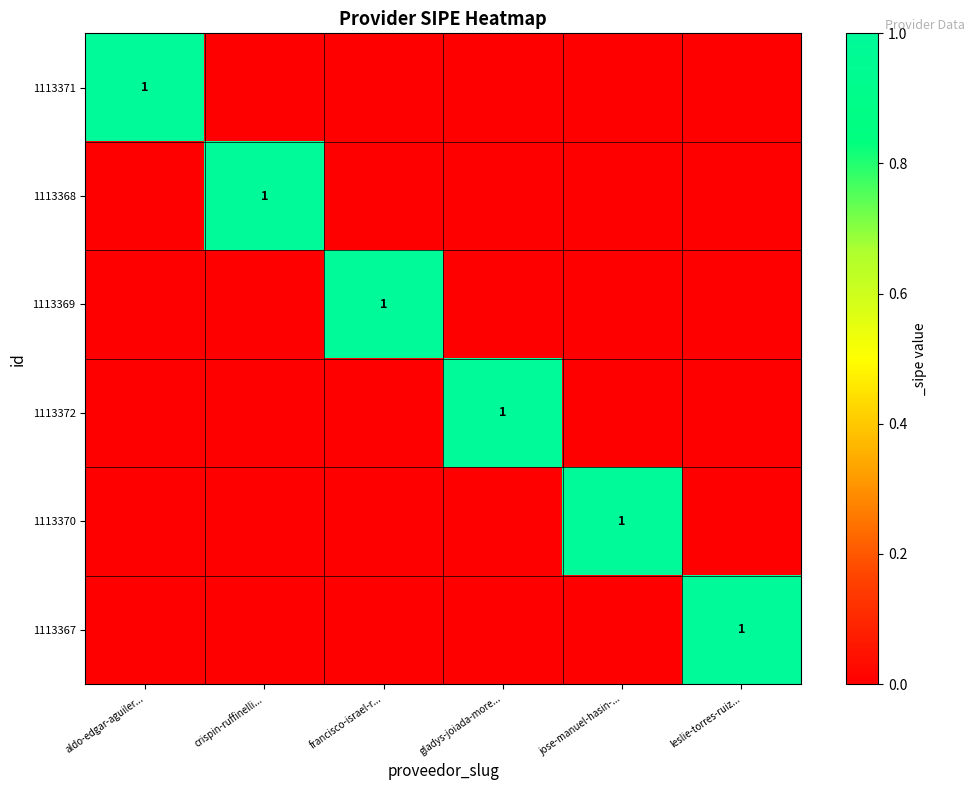

True or false: 1113372 has a value of 1 at gladys-joiada-more....

True